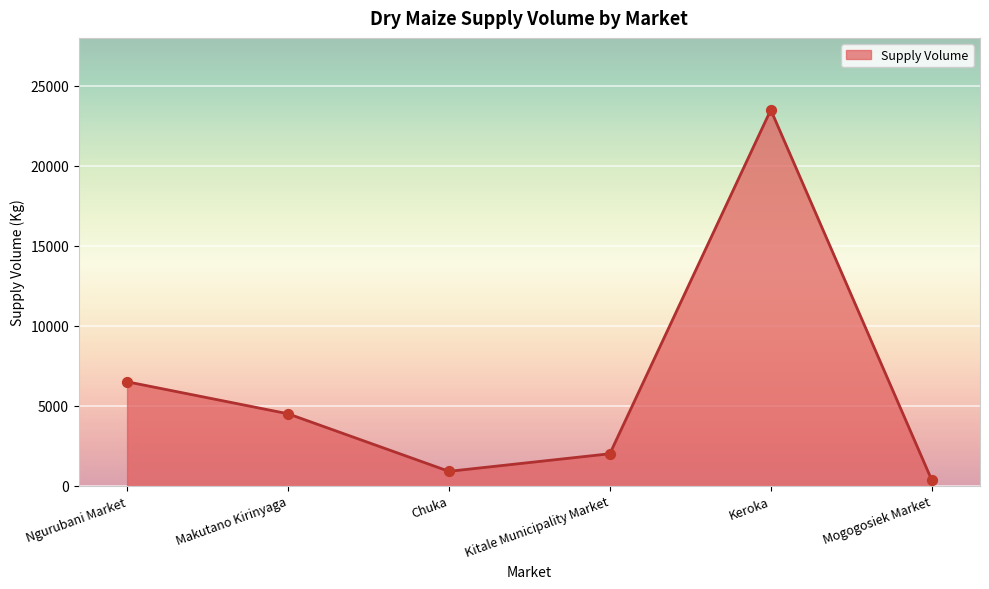

Between Ngurubani Market and Mogogosiek Market, which is larger?

Ngurubani Market